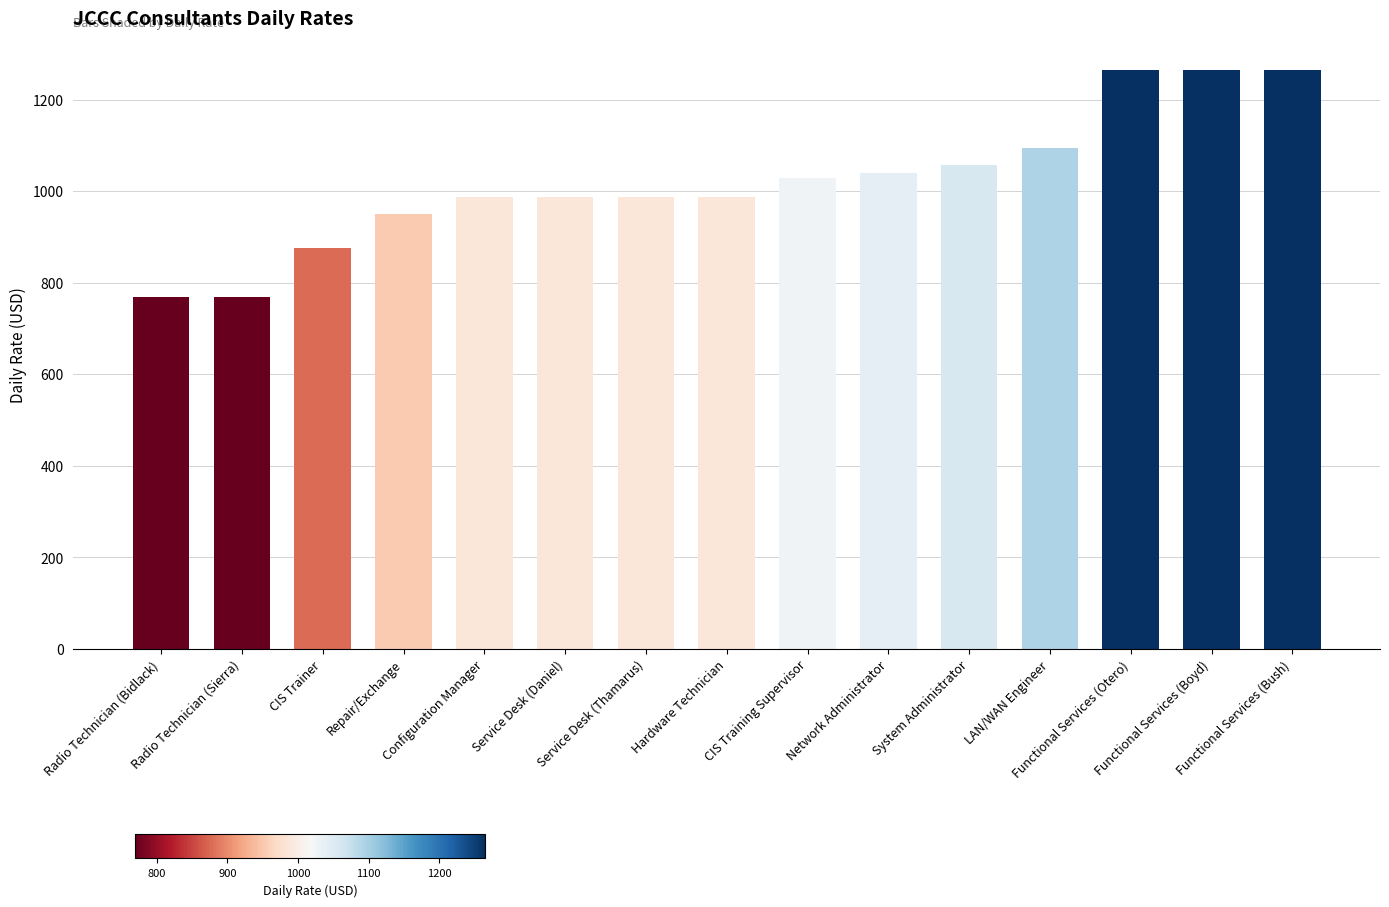

How many data points are less than 987?

4